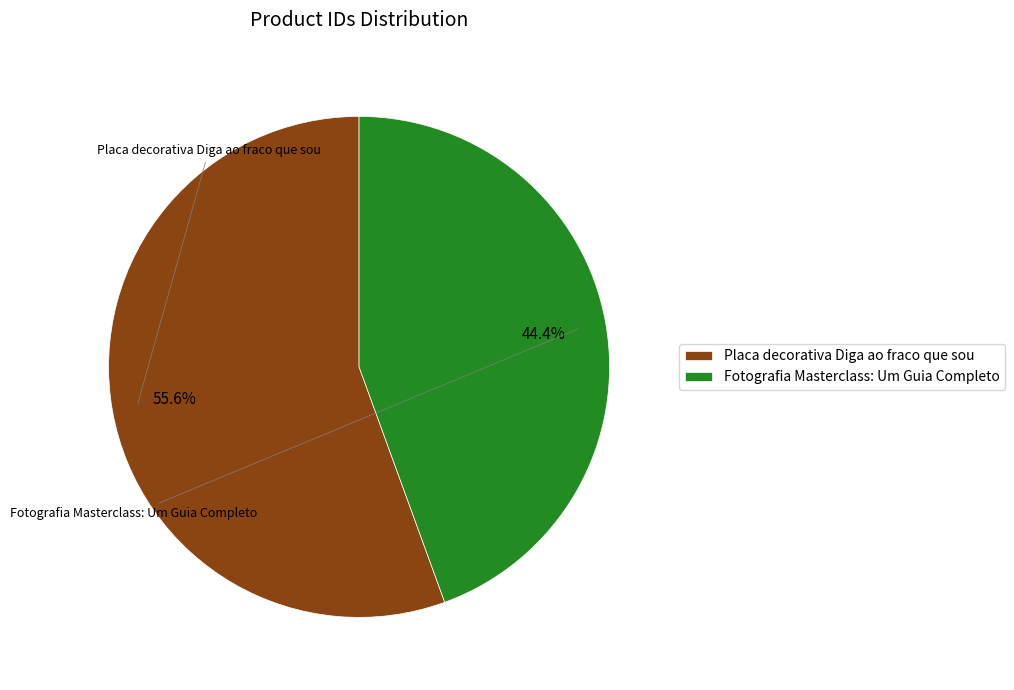

What is the smallest slice in the pie chart?

Fotografia Masterclass: Um Guia Completo